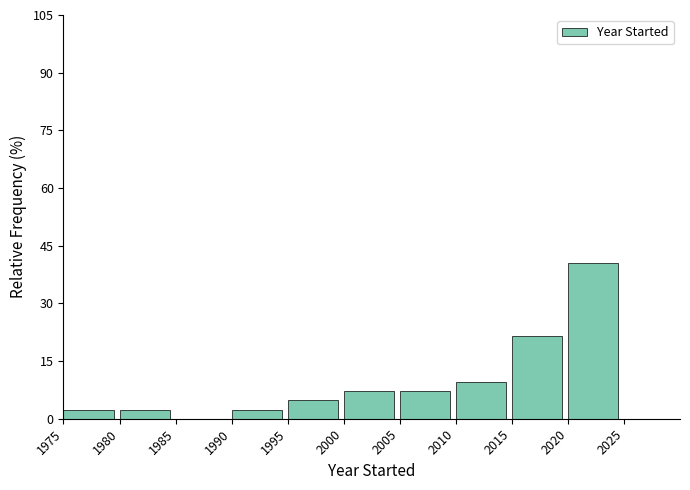

Which range on the x-axis has the tallest bar?

2020 to 2025